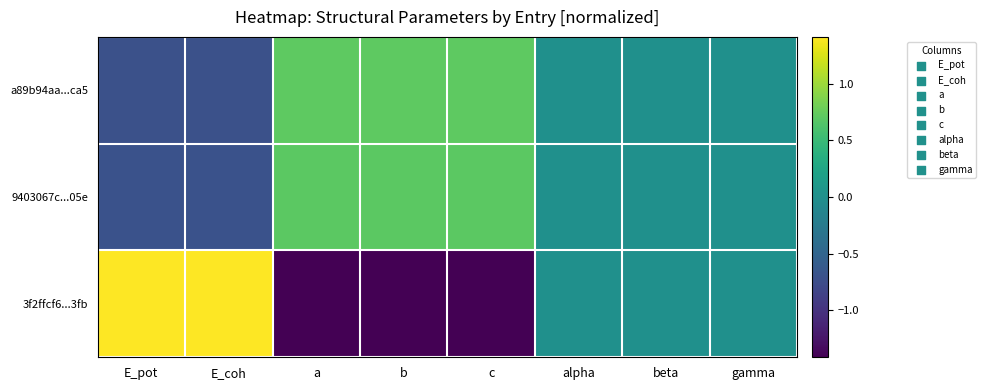

Reading left to right, transcribe all the data shown in this chart.

a89b94aa...ca5: E_pot=-0.7	E_coh=-0.7	a=0.7	b=0.7	c=0.7	alpha=0.0	beta=0.0	gamma=0.0
9403067c...05e: E_pot=-0.7	E_coh=-0.7	a=0.7	b=0.7	c=0.7	alpha=0.0	beta=0.0	gamma=0.0
3f2ffcf6...3fb: E_pot=1.4	E_coh=1.4	a=-1.4	b=-1.4	c=-1.4	alpha=0.0	beta=0.0	gamma=0.0